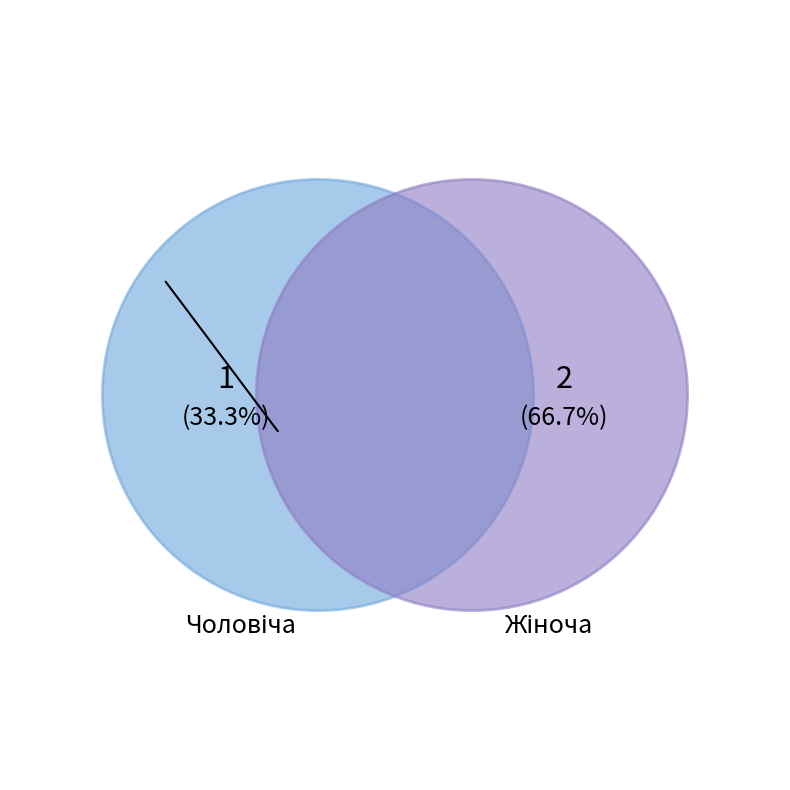

Is it true that Жіноча is 60% of the pie?

False